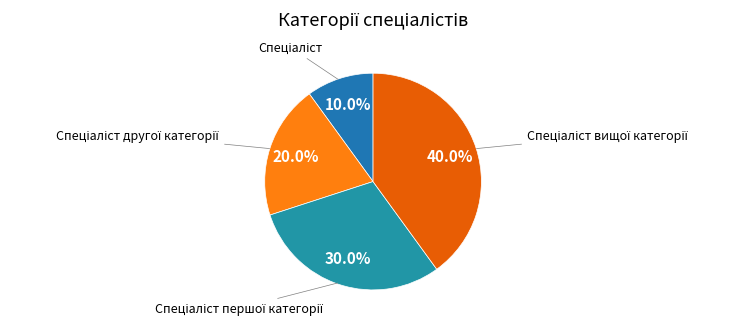

Does any single category account for the majority?

No